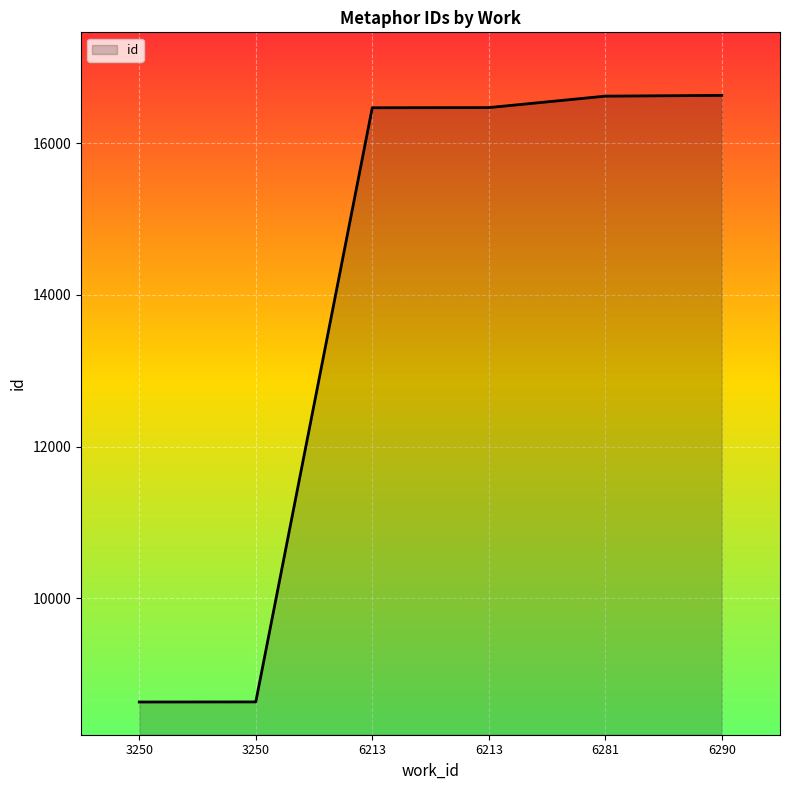

Does the chart have visible grid lines?

Yes